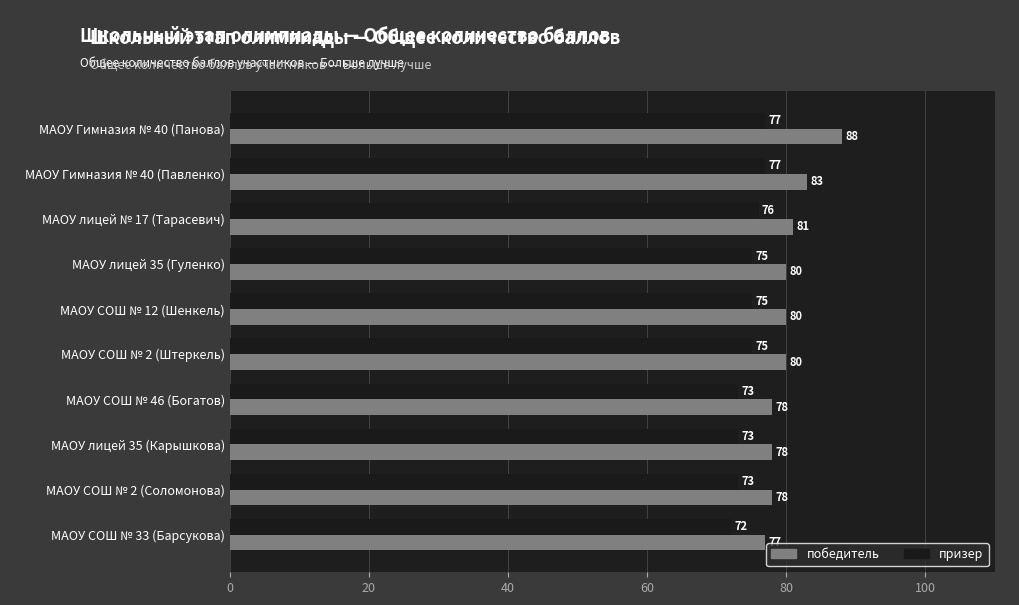

Rank the series by their average value, from highest to lowest.

победитель, призер